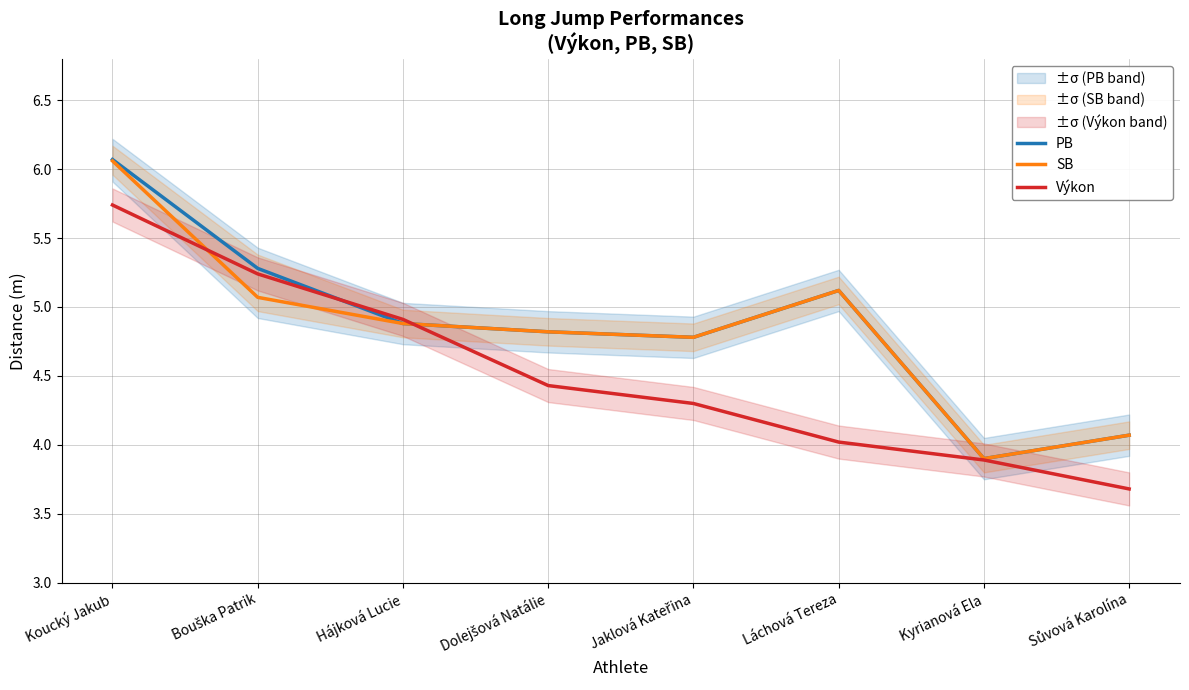

True or false: PB has more than 1 points higher than both neighbors.

False